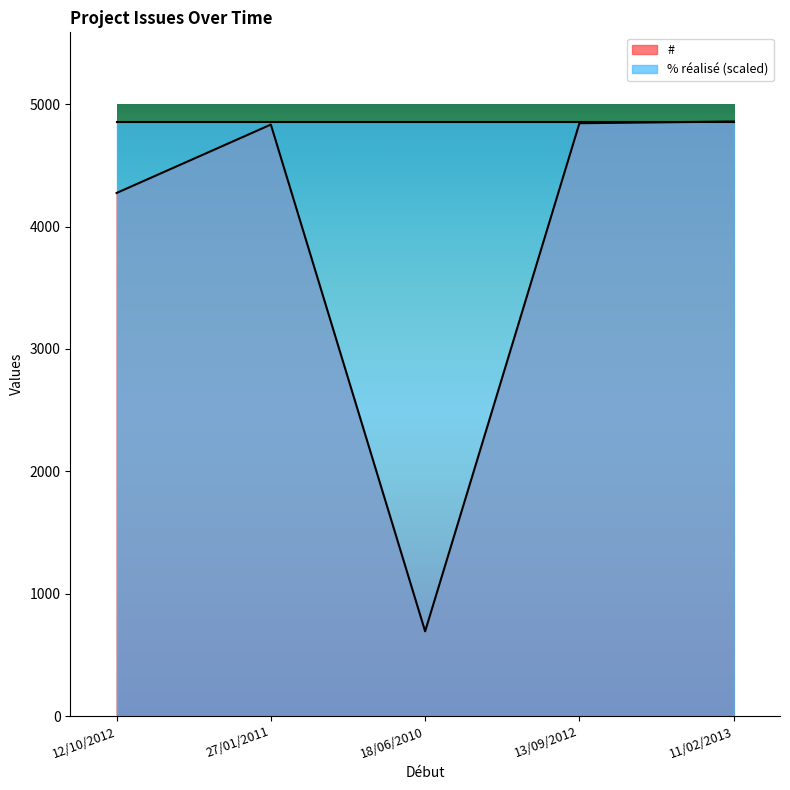

What is the maximum value shown in the chart?

4858